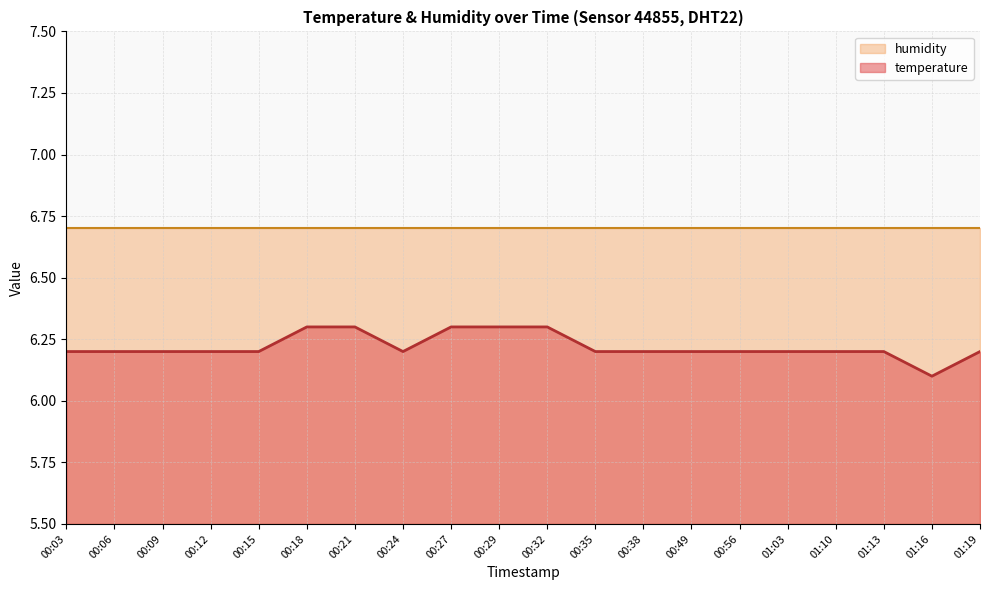

How many distinct data groups are displayed?

2